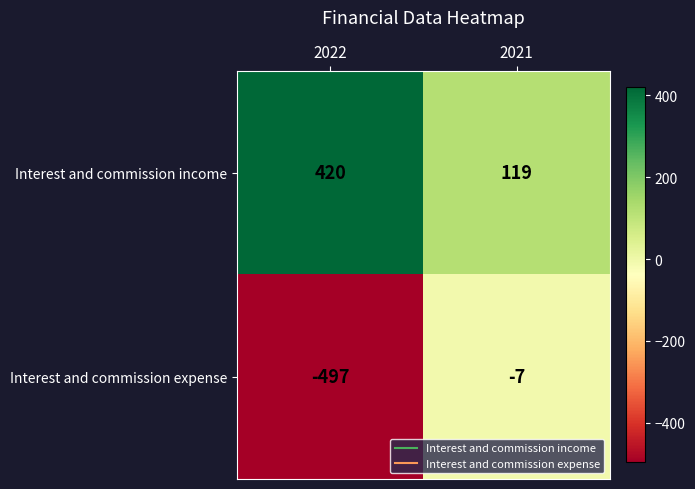

What is the sum of the Interest and commission expense values at 2022 and 2021?

-504